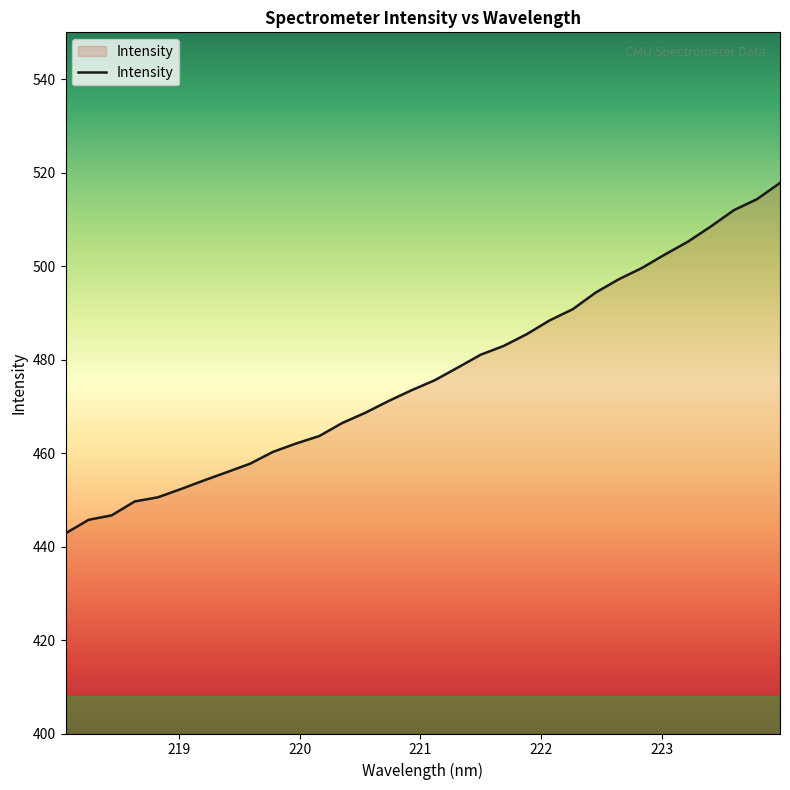

What is the maximum value shown in the chart?

517.8